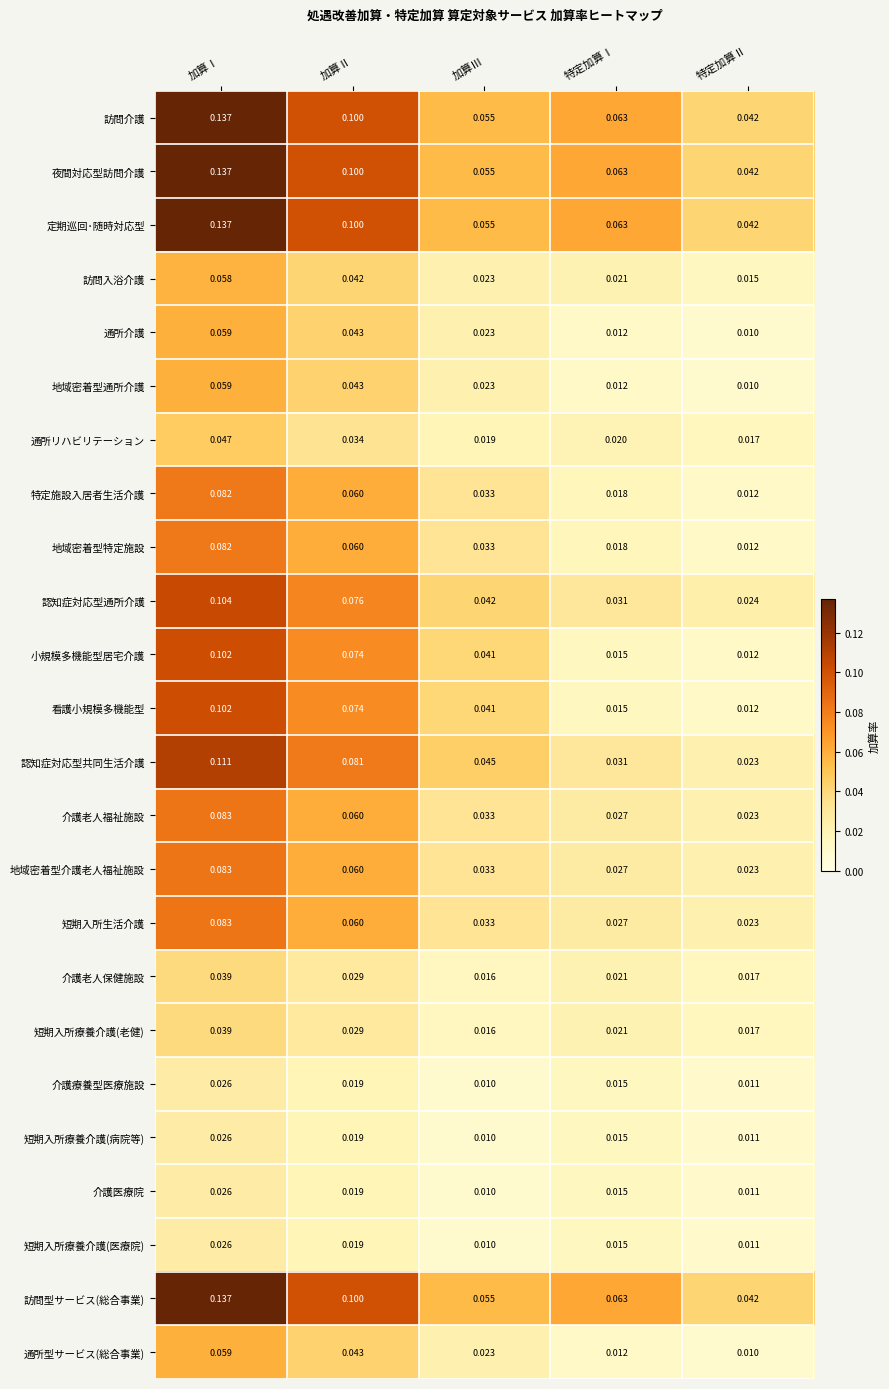

At which category is the sum across all series the highest?

加算Ⅰ